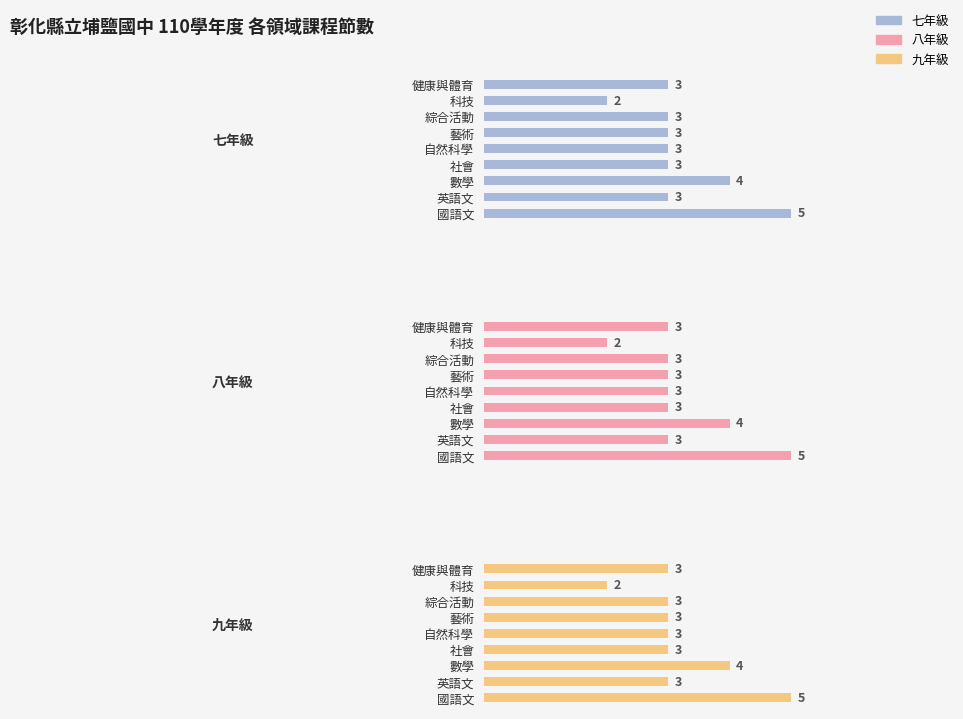

The value of 九年級 at 7 is 1. True or false?

False